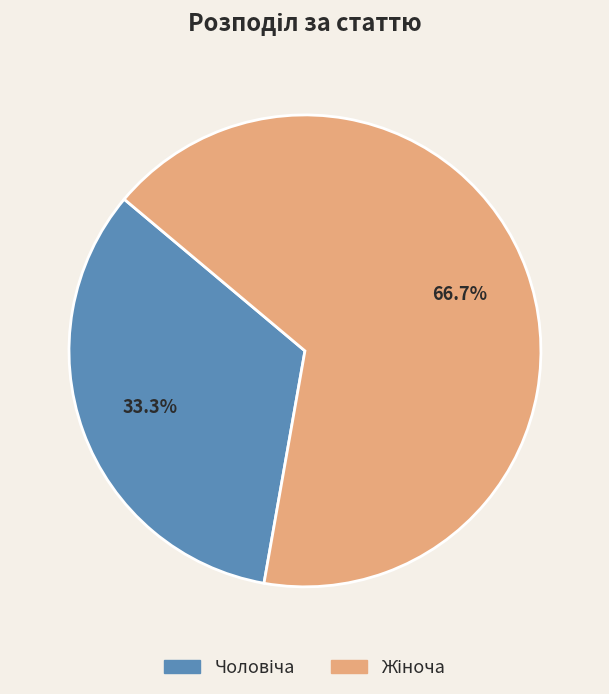

Does any single category account for the majority?

Yes